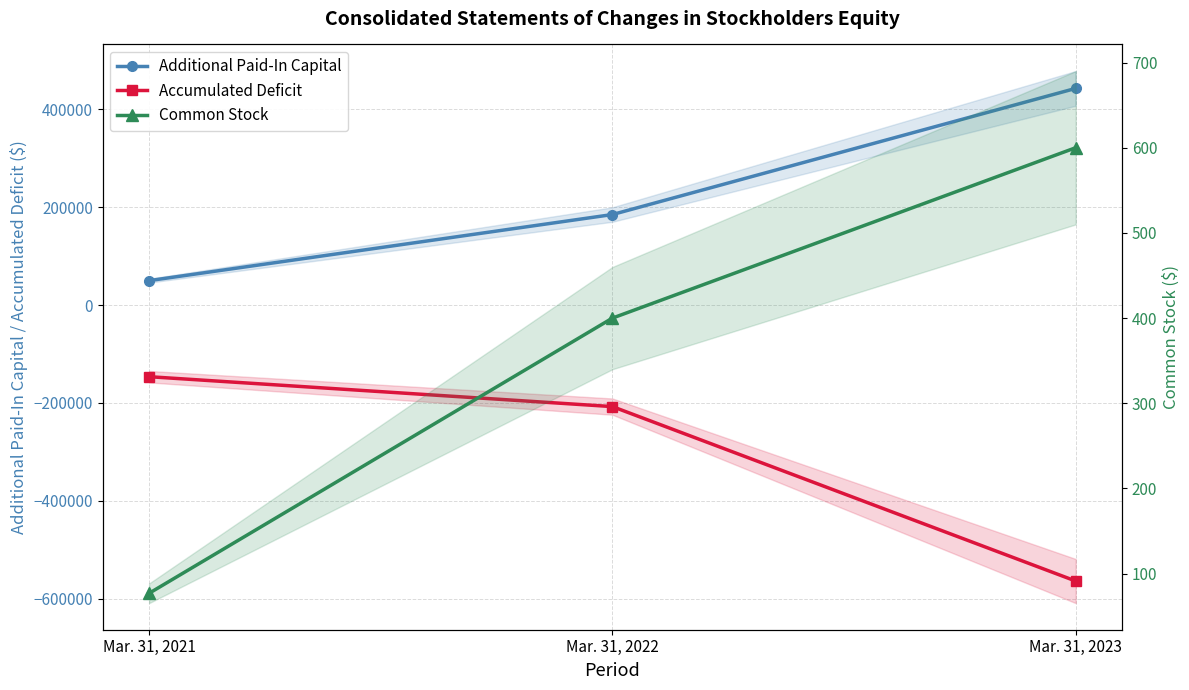

Is the value of Additional Paid-In Capital at Mar. 31, 2023 greater than the value of Accumulated Deficit at Mar. 31, 2023?

Yes